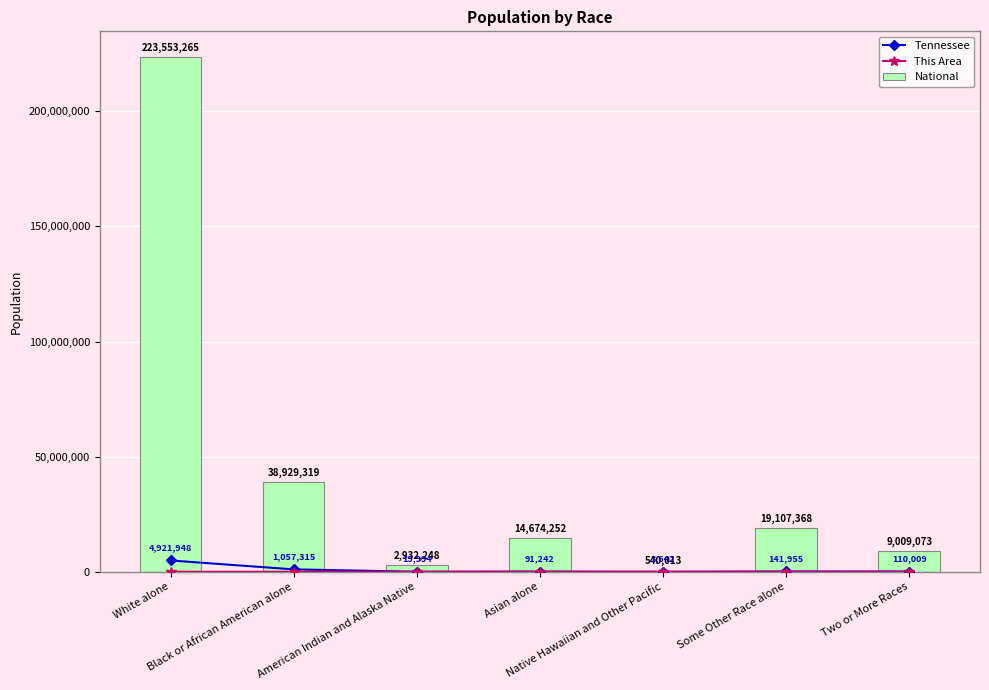

Between White alone and American Indian and Alaska Native, which is larger?

White alone